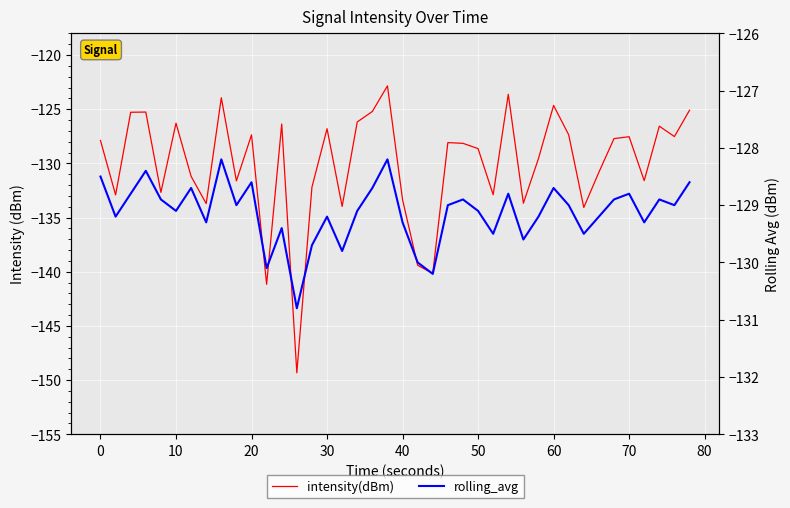

Reading left to right, what are all the values shown in this chart?

intensity(dBm): -127.9	-132.9	-125.3	-125.3	-132.7	-126.3	-131.2	-133.7	-123.9	-131.6	-127.4	-141.2	-126.4	-149.3	-132.2	-126.8	-134.0	-126.2	-125.2	-122.8	-133.3	-139.4	-140.2	-128.1	-128.1	-128.6	-132.9	-123.6	-133.7	-129.5	-124.7	-127.4	-134.1	-130.8	-127.7	-127.5	-131.6	-126.6	-127.5	-125.1
rolling_avg: -128.5	-129.2	-128.8	-128.4	-128.9	-129.1	-128.7	-129.3	-128.2	-129.0	-128.6	-130.1	-129.4	-130.8	-129.7	-129.2	-129.8	-129.1	-128.7	-128.2	-129.3	-130.0	-130.2	-129.0	-128.9	-129.1	-129.5	-128.8	-129.6	-129.2	-128.7	-129.0	-129.5	-129.2	-128.9	-128.8	-129.3	-128.9	-129.0	-128.6